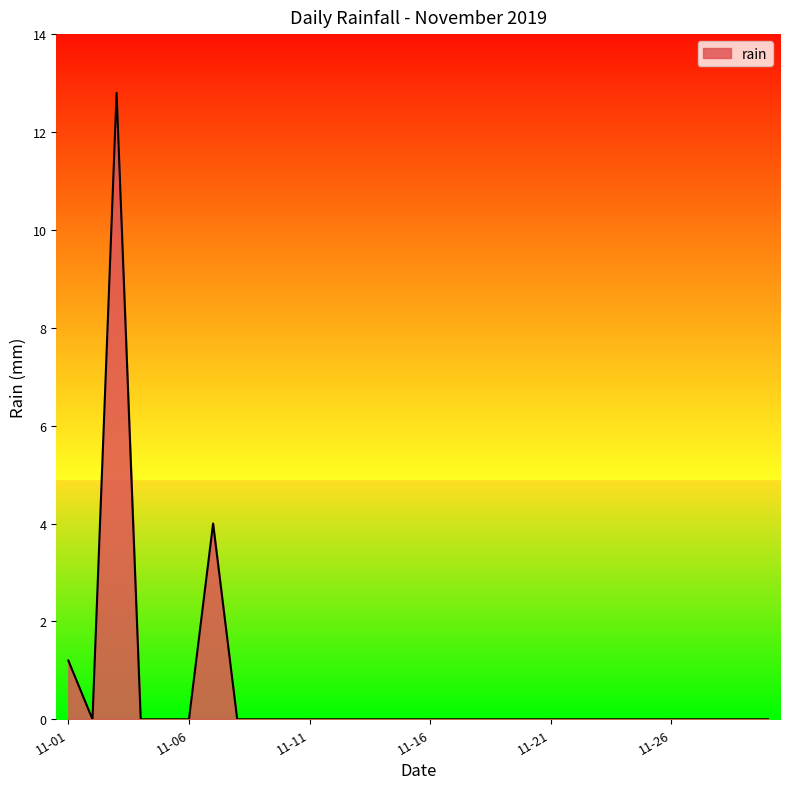

True or false: rain has a value of 5.0 at 11-06.

False